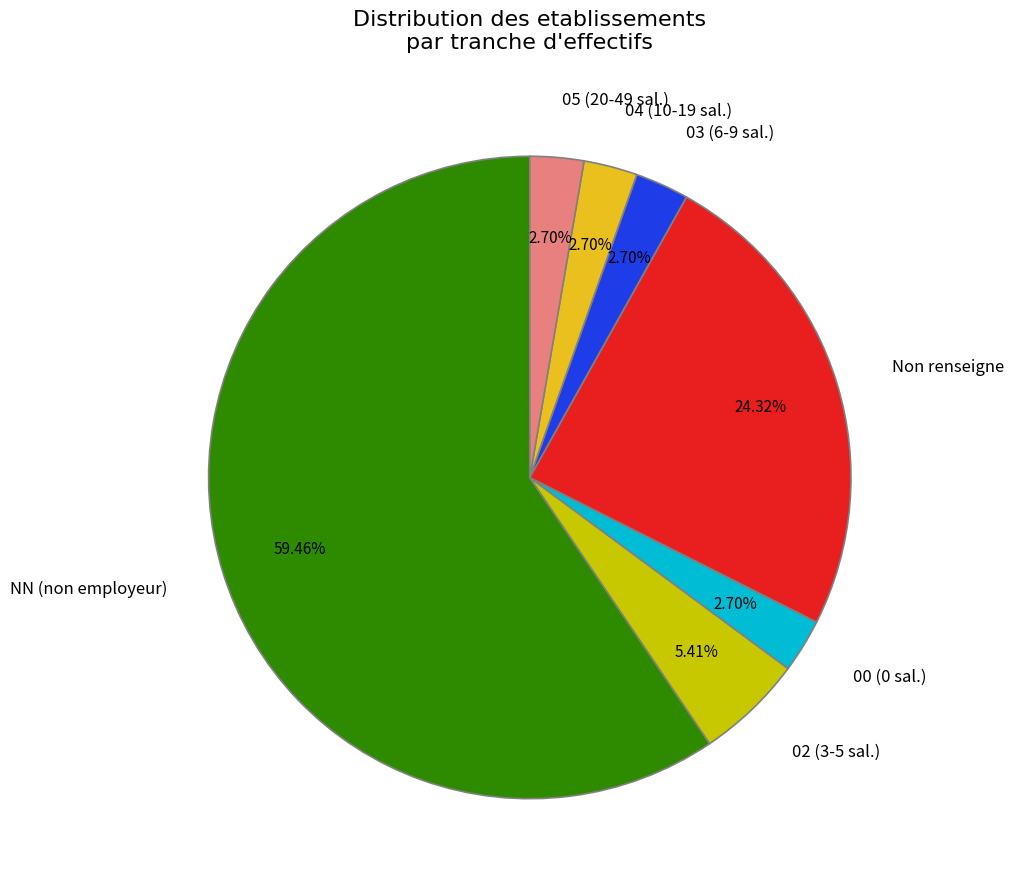

Is there a majority slice in this chart?

Yes